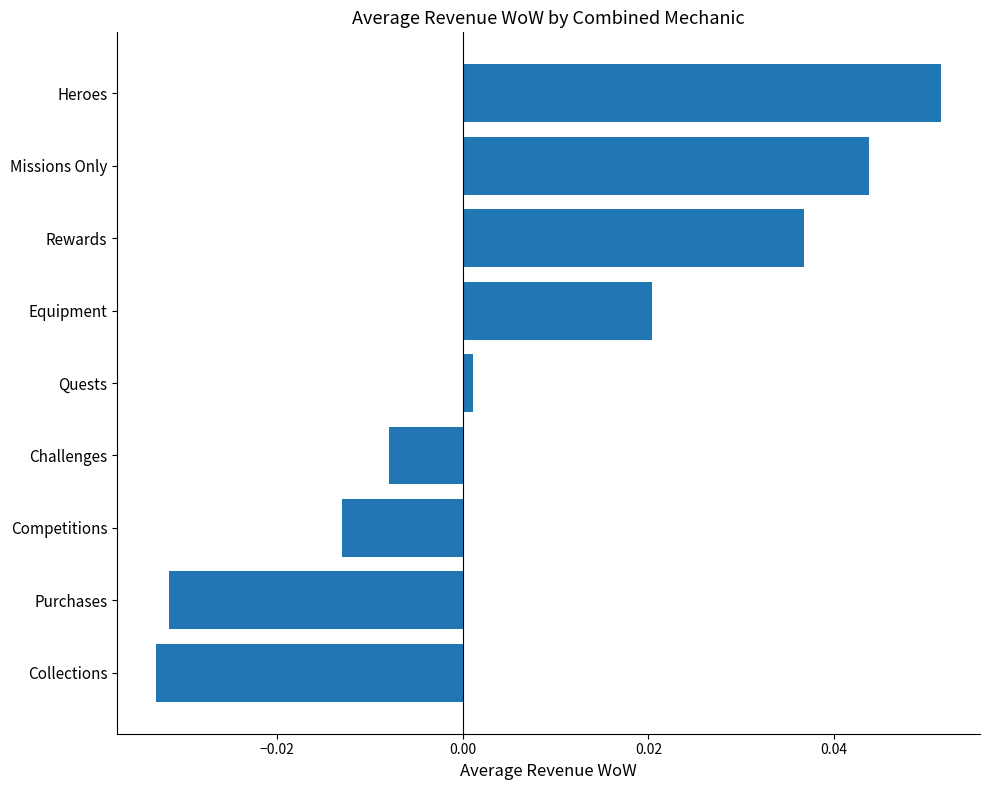

What position from the bottom is Equipment?

6